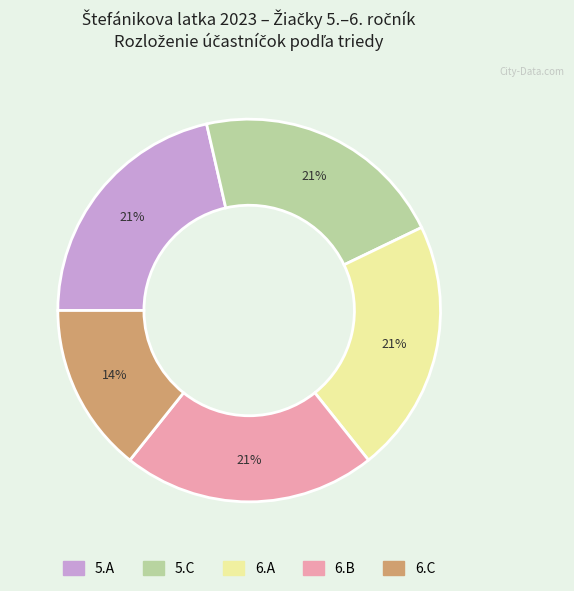

Which category has the smallest portion of the pie?

6.C